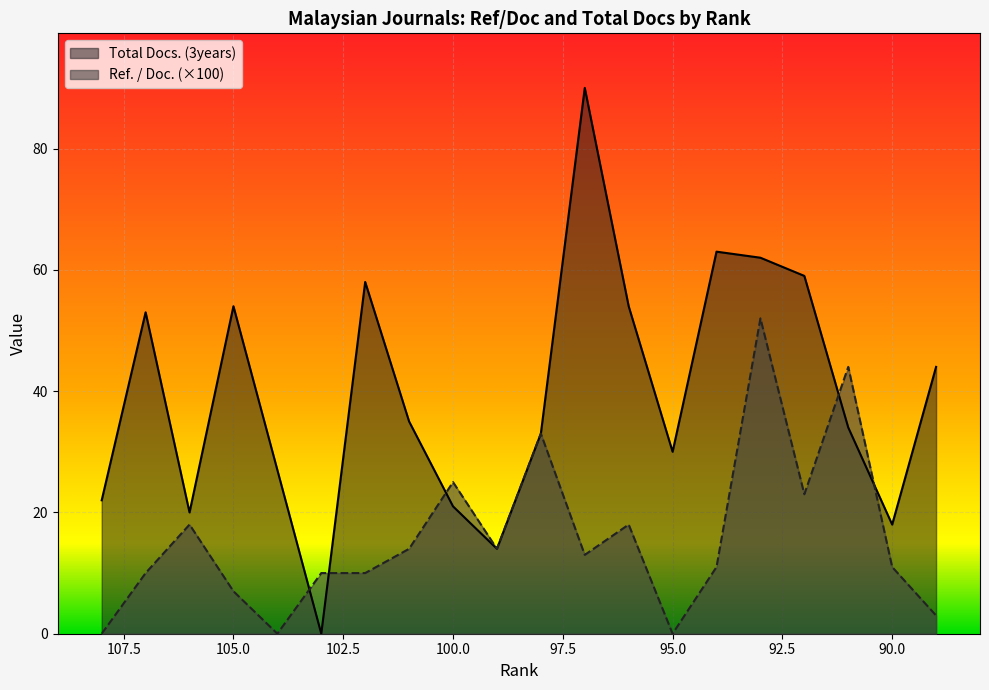

Reading left to right, transcribe all the data shown in this chart.

Ref. / Doc.: 108=0.0	107=10.0	106=18.0	105=7.0	104=0.0	103=10.0	102=10.0	101=14.0	100=25.0	99=14.0	98=33.0	97=13.0	96=18.0	95=0.0	94=11.0	93=52.0	92=23.0	91=44.0	90=11.0	89=3.0
Total Docs. (3years): 108=22.0	107=53.0	106=20.0	105=54.0	104=27.0	103=0.0	102=58.0	101=35.0	100=21.0	99=14.0	98=33.0	97=90.0	96=54.0	95=30.0	94=63.0	93=62.0	92=59.0	91=34.0	90=18.0	89=44.0